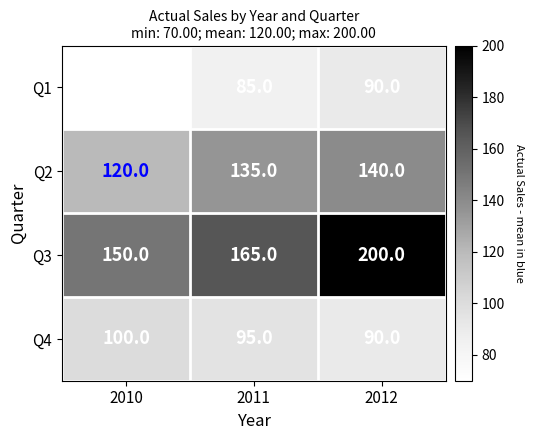

Is the value of Q3 at 2012 greater than the value of Q2 at 2011?

Yes